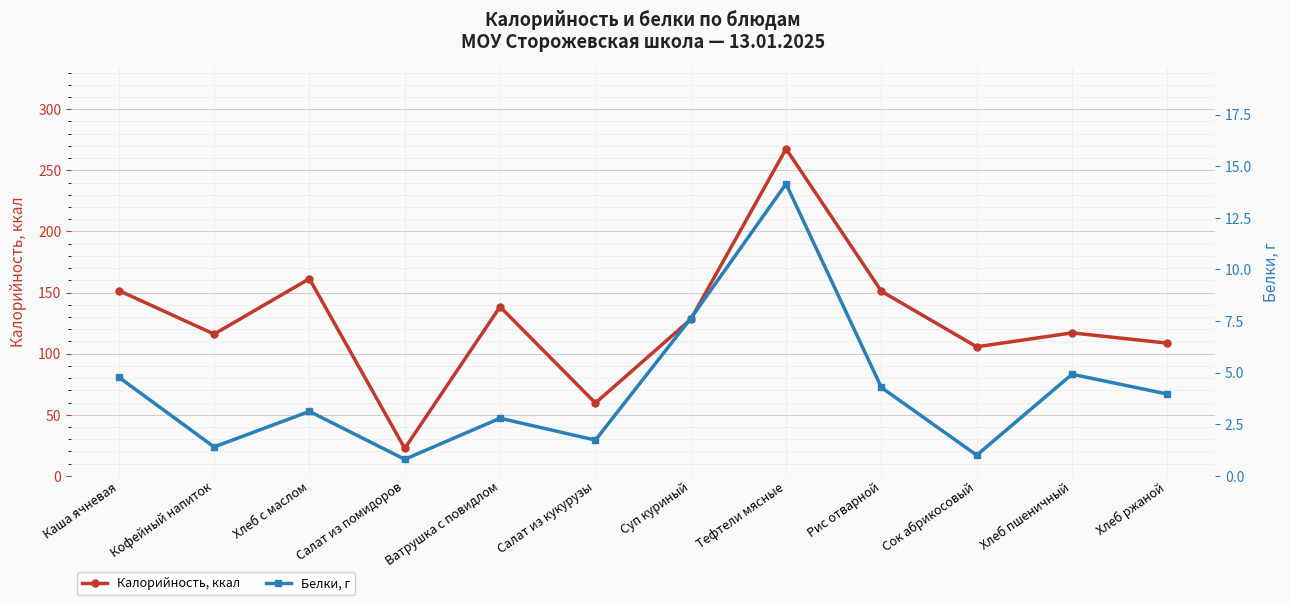

At which category is the sum across all series the highest?

Тефтели мясные